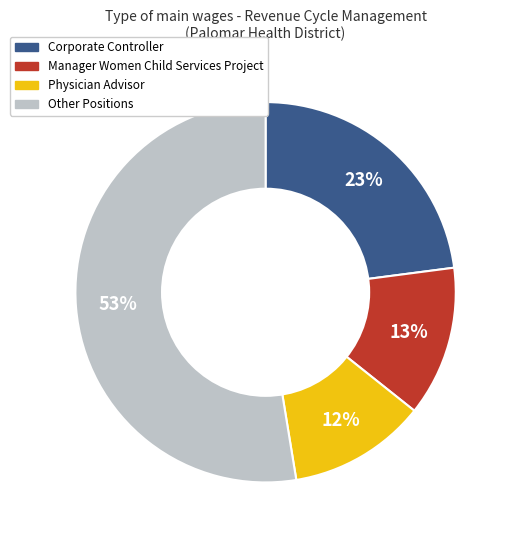

The Corporate Controller slice represents 15% of the pie. True or false?

False